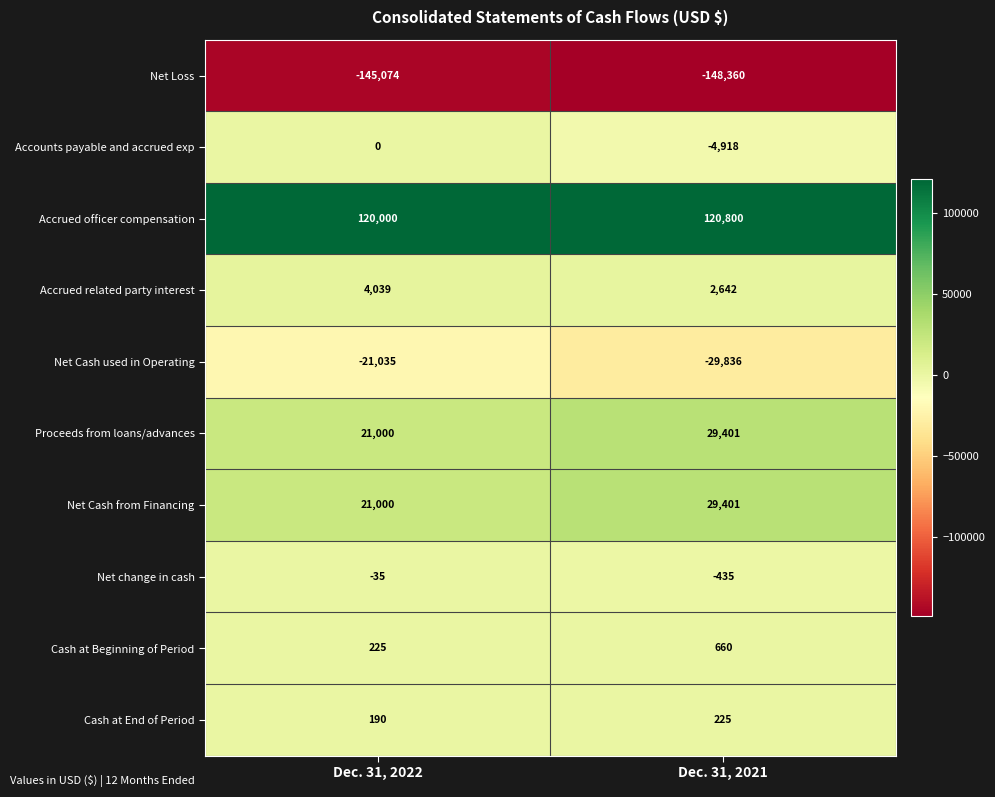

True or false: Net change in cash has a value of -51 at Dec. 31, 2022.

False